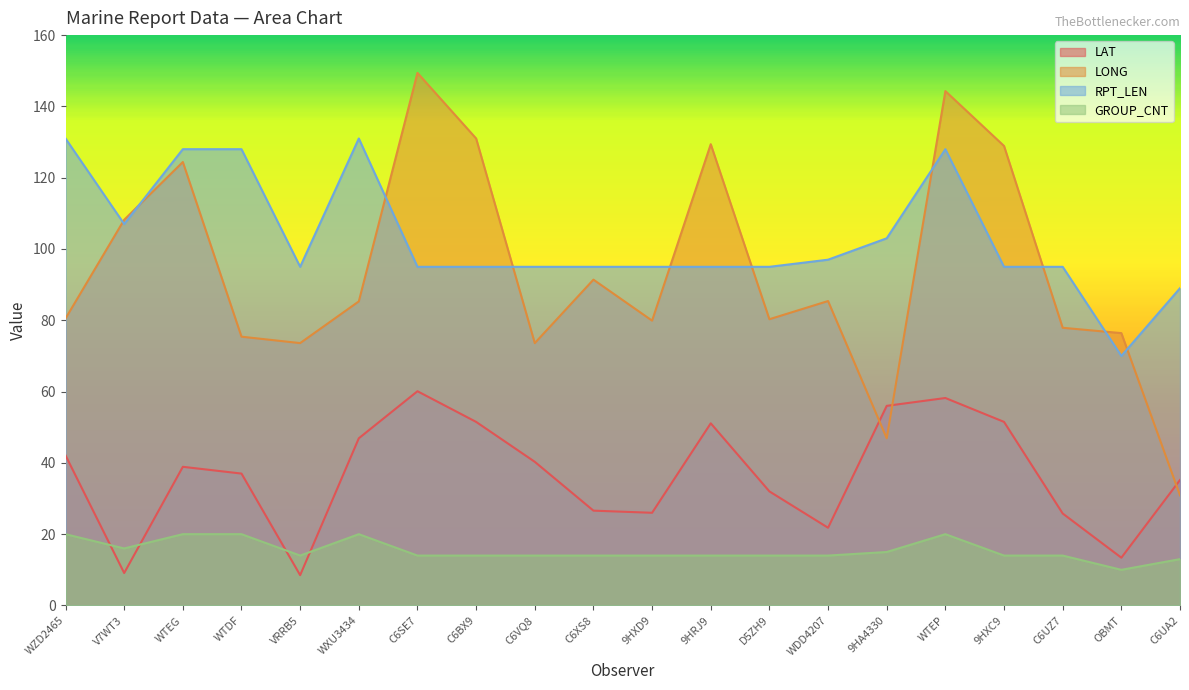

What position from the left is 9HRJ9?

12